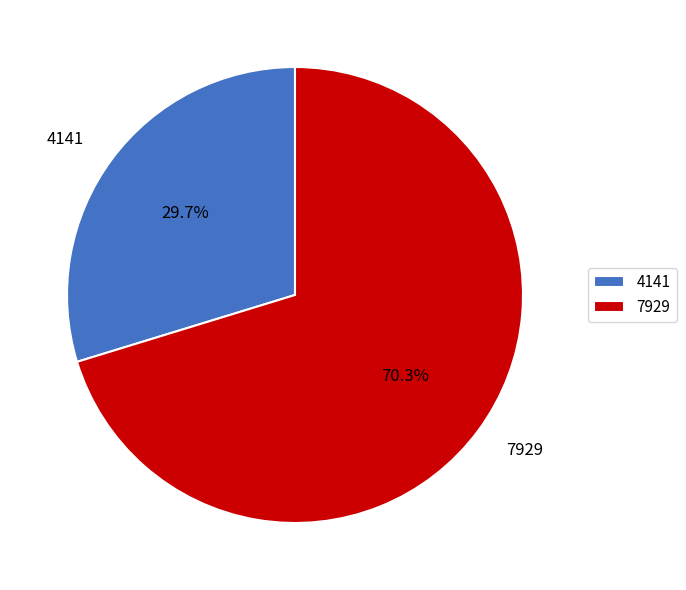

Which has a higher value, 7929 or 4141?

7929